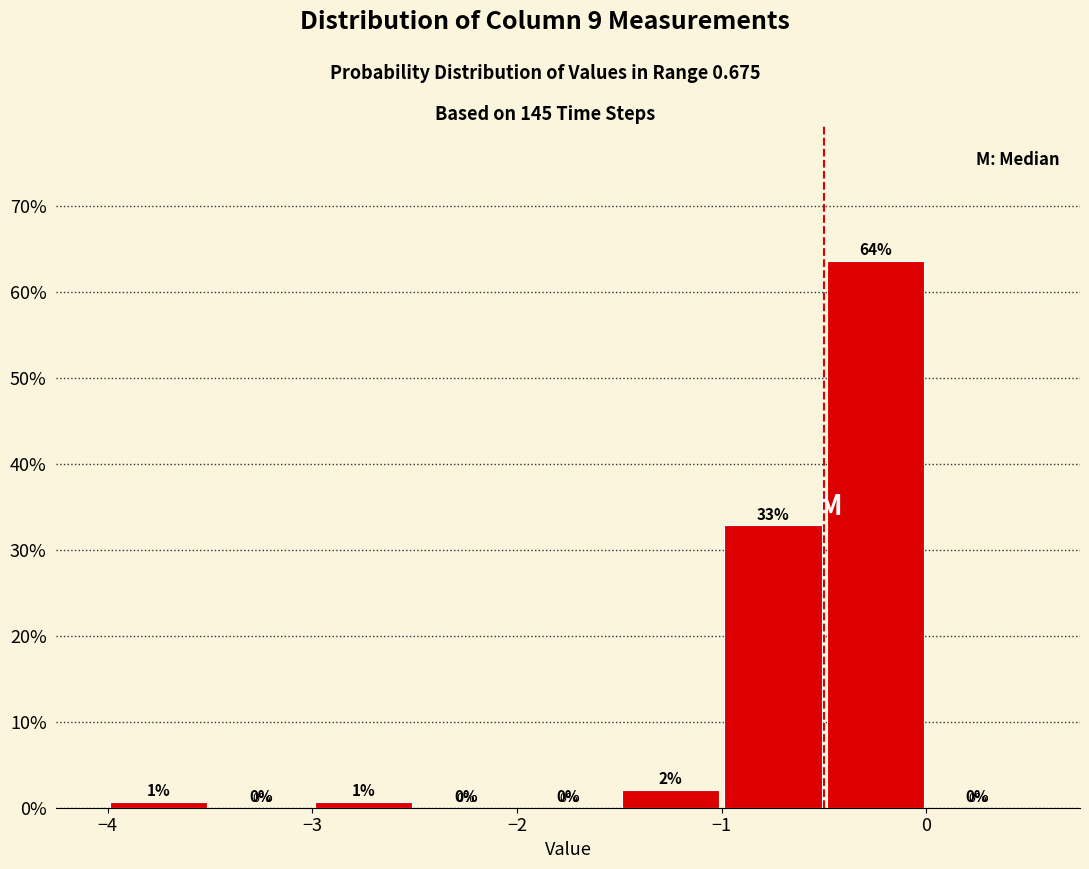

Which range on the x-axis has the tallest bar?

-0.5 to 0.0